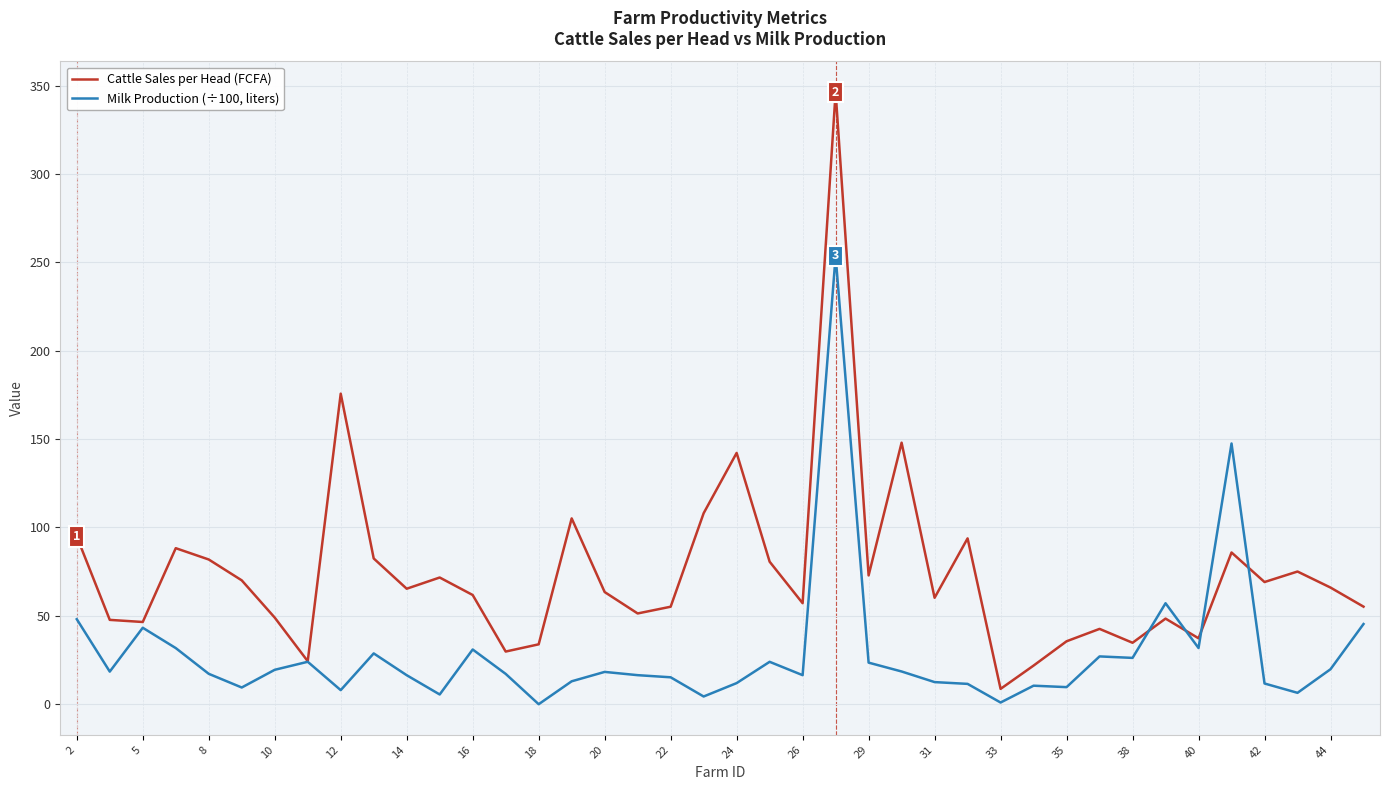

What is the maximum value shown in the chart?

346.3